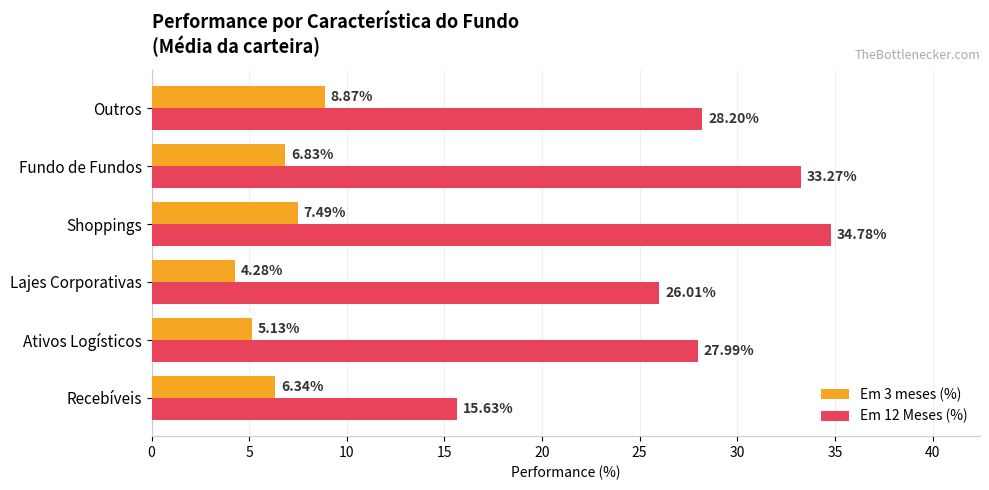

At which category is the sum across all series the highest?

Shoppings